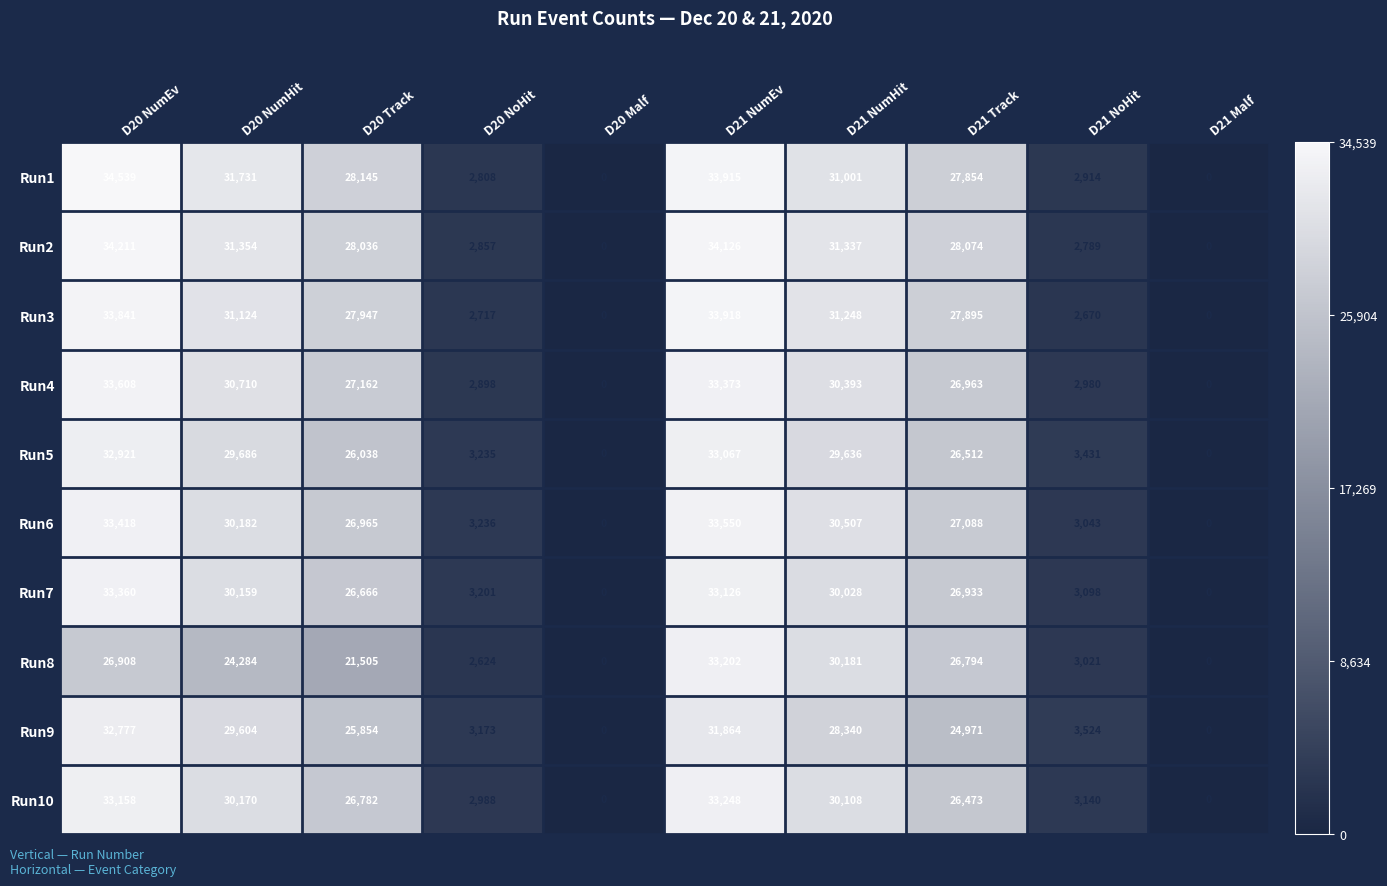

The Run7 series shows 3098 at D21 NoHit. True or false?

True